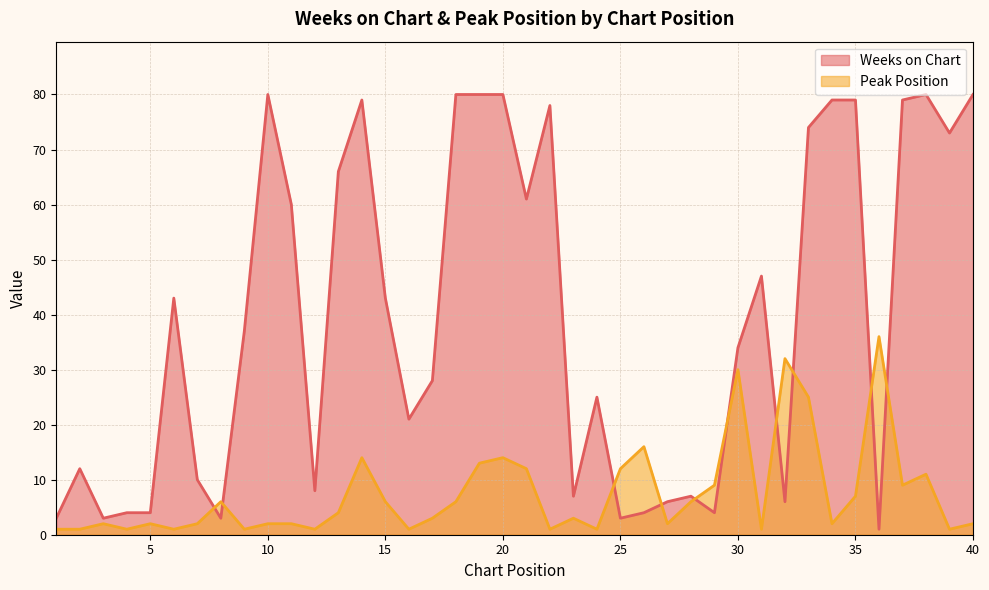

What is the lowest value of the Weeks on Chart series?

1